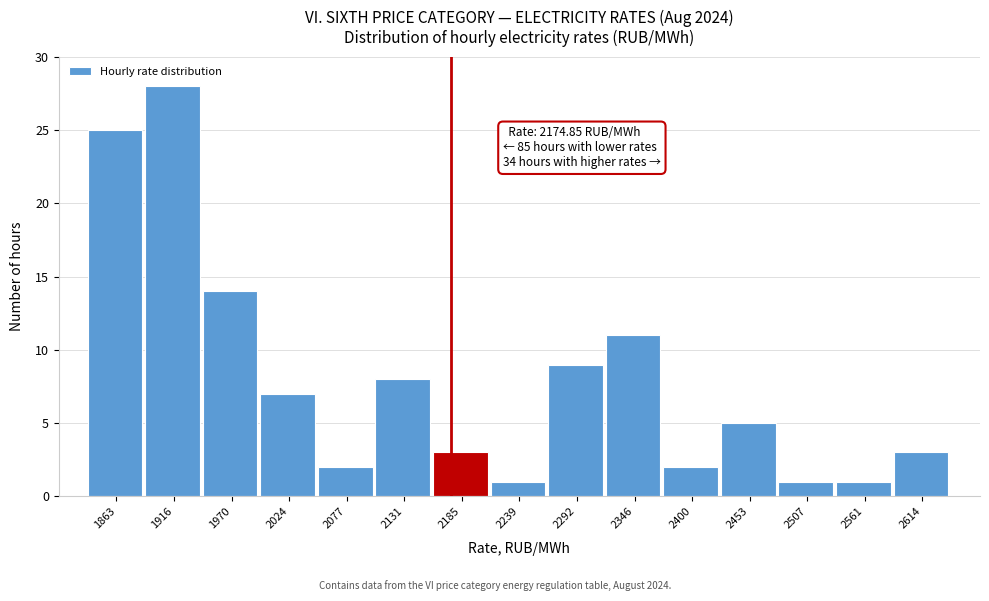

Over which range of the x-axis is the bar tallest?

1890 to 1940